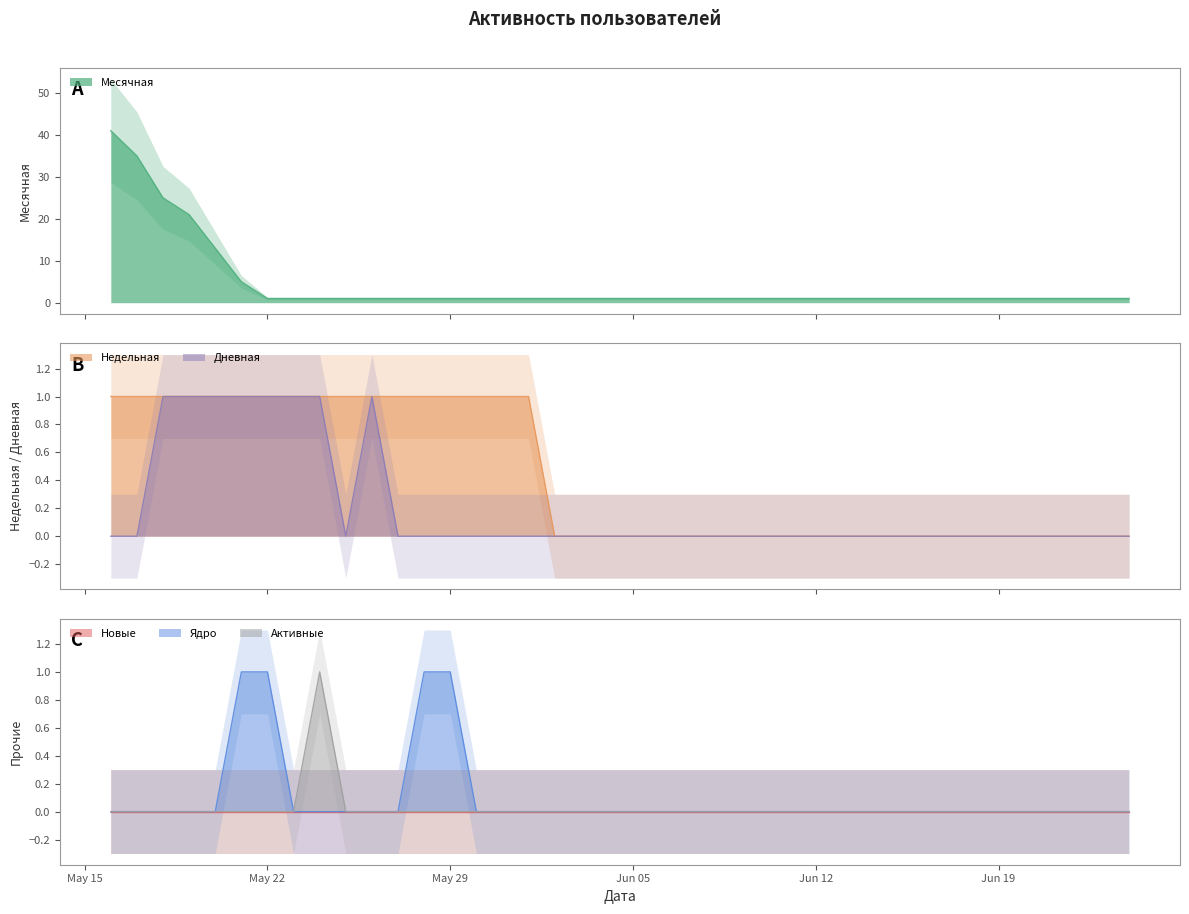

List the series in order of their peak value, highest first.

Месячная, Недельная, Дневная, Ядро, Активные, Новые